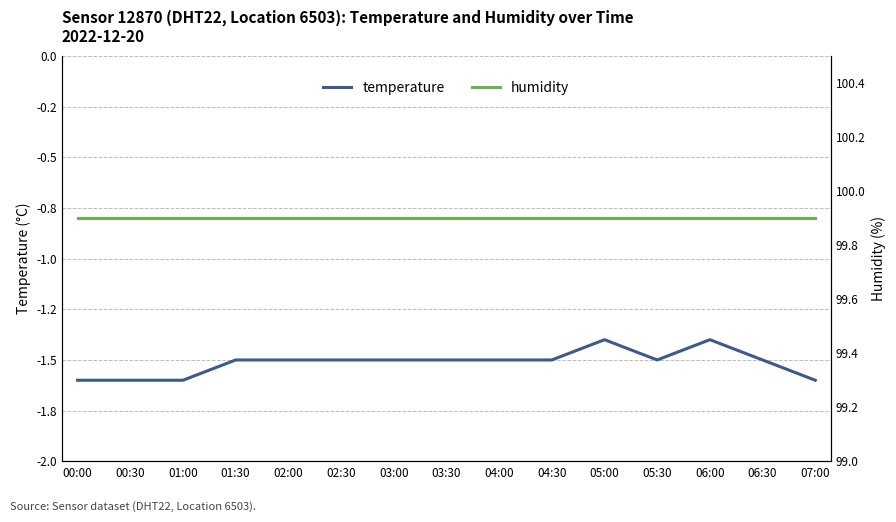

True or false: temperature and humidity cross at least once.

False